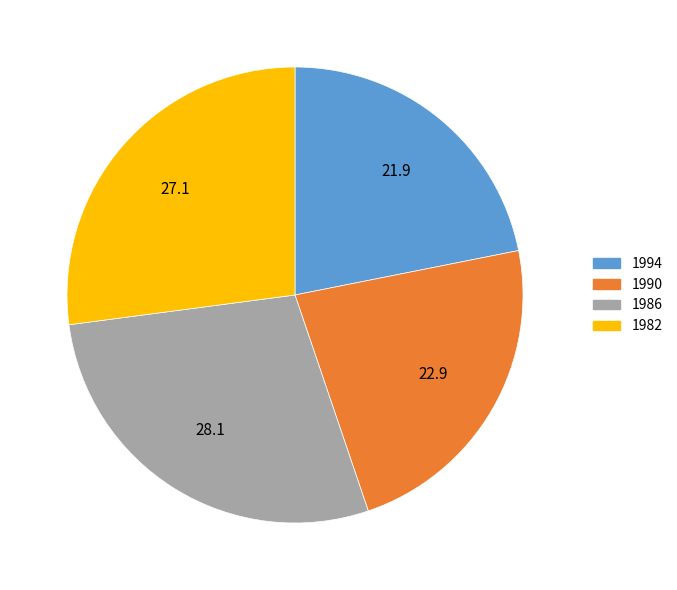

How many slices are in this pie chart?

4